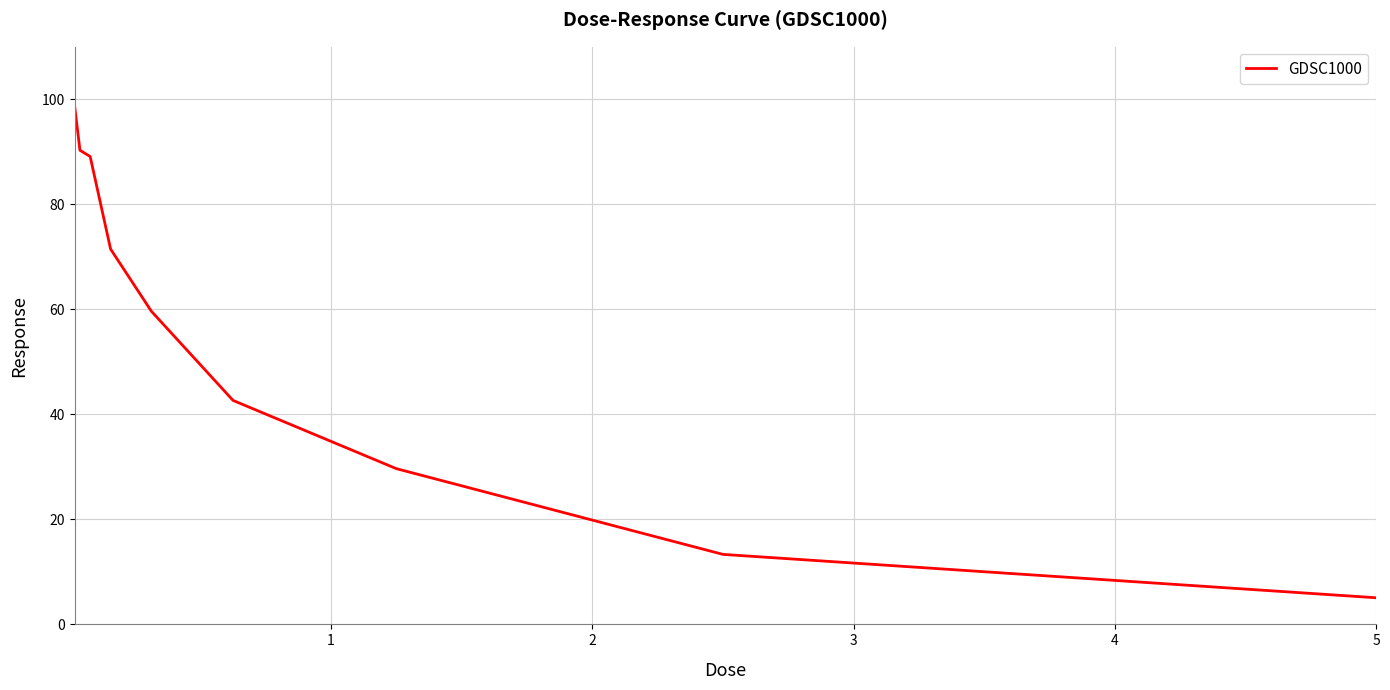

What is the minimum value shown in the chart?

5.1